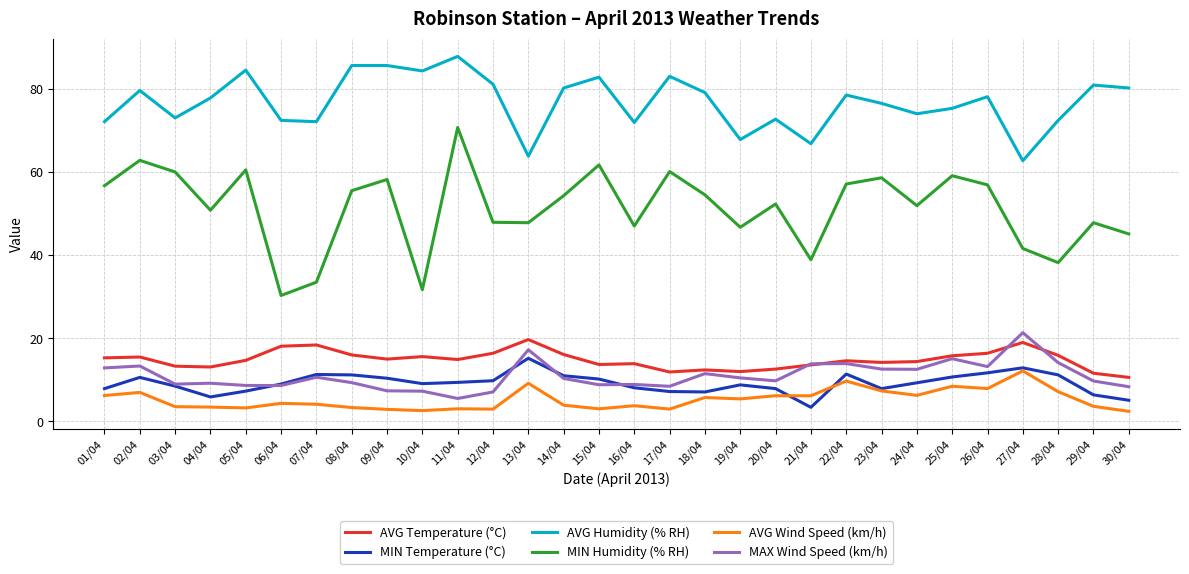

Which label corresponds to the largest value in the chart?

11/04